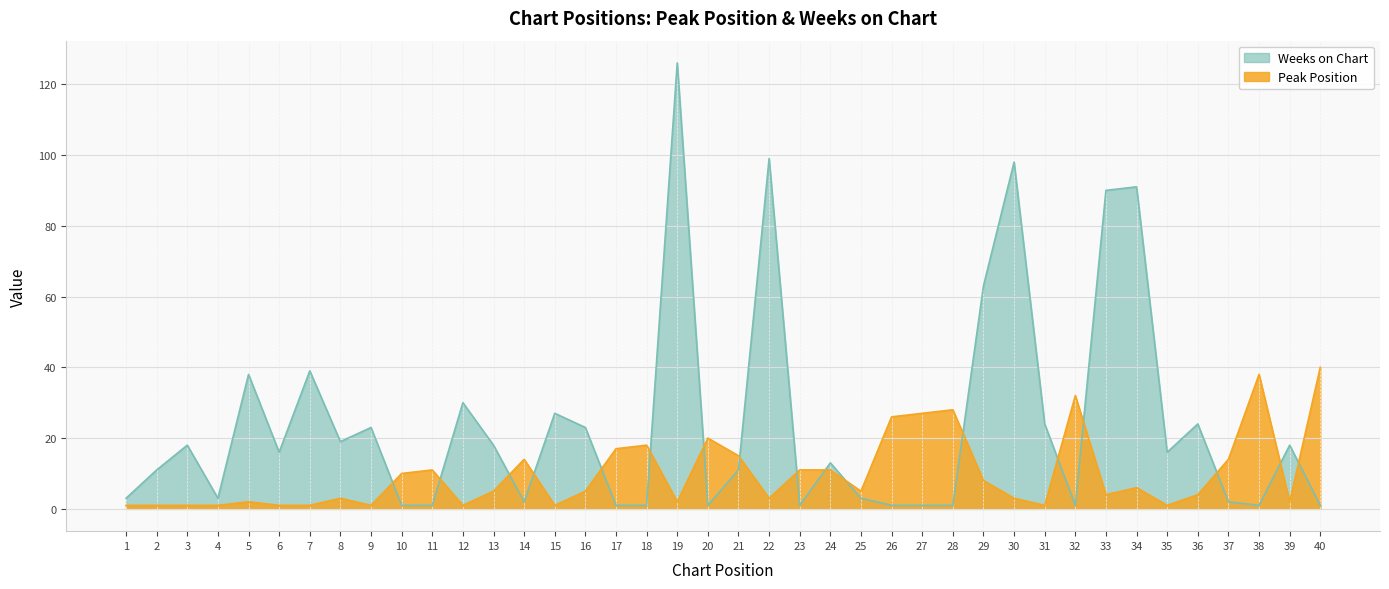

What is the total value across all series at 37?

16